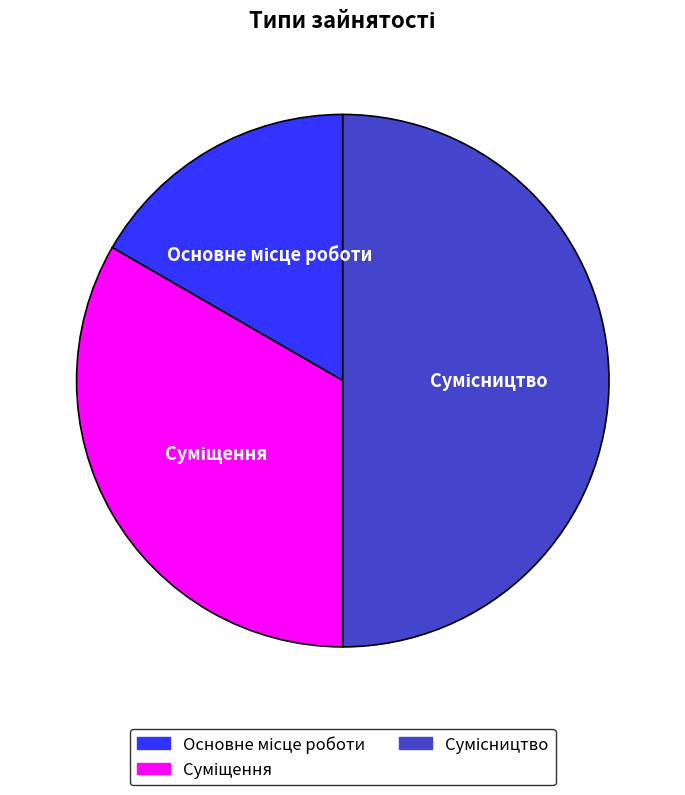

What portion of the pie excludes Сумісництво?

50.0%